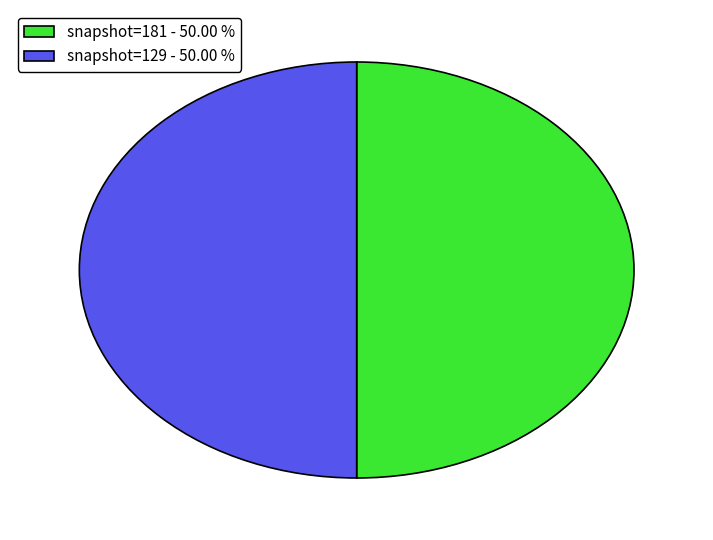

Is the sum of snapshot=129 - 50.00 % and snapshot=181 - 50.00 % greater than half?

Yes